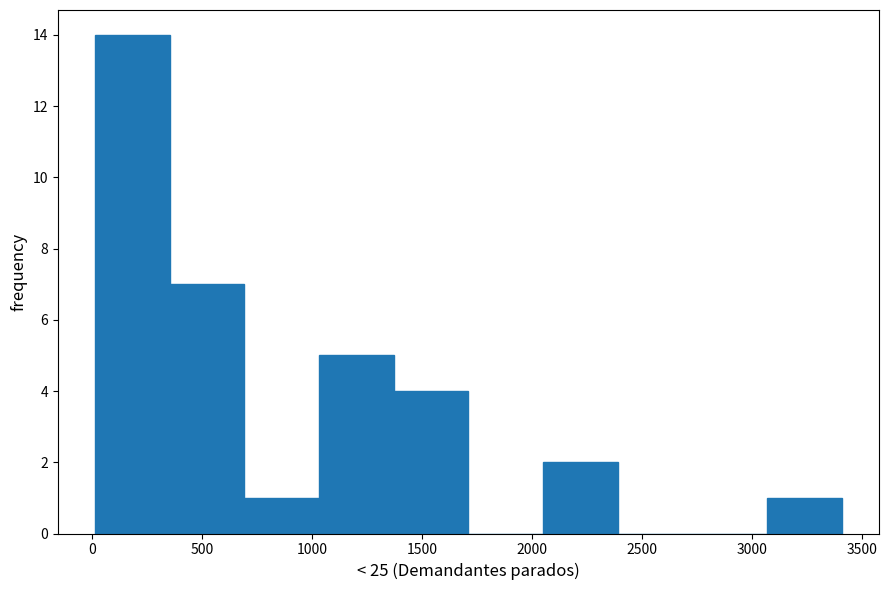

Reading left to right, transcribe this chart: for each bar, give the range it covers on the x-axis and its height. Neither the bar edges nor the heights are printed on the chart, so give them approximately, as read against the axes.

0 to 350: 14
350 to 700: 7
700 to 1050: 1
1050 to 1350: 5
1350 to 1700: 4
1700 to 2050: 0
2050 to 2400: 2
2400 to 2750: 0
2750 to 3050: 0
3050 to 3400: 1